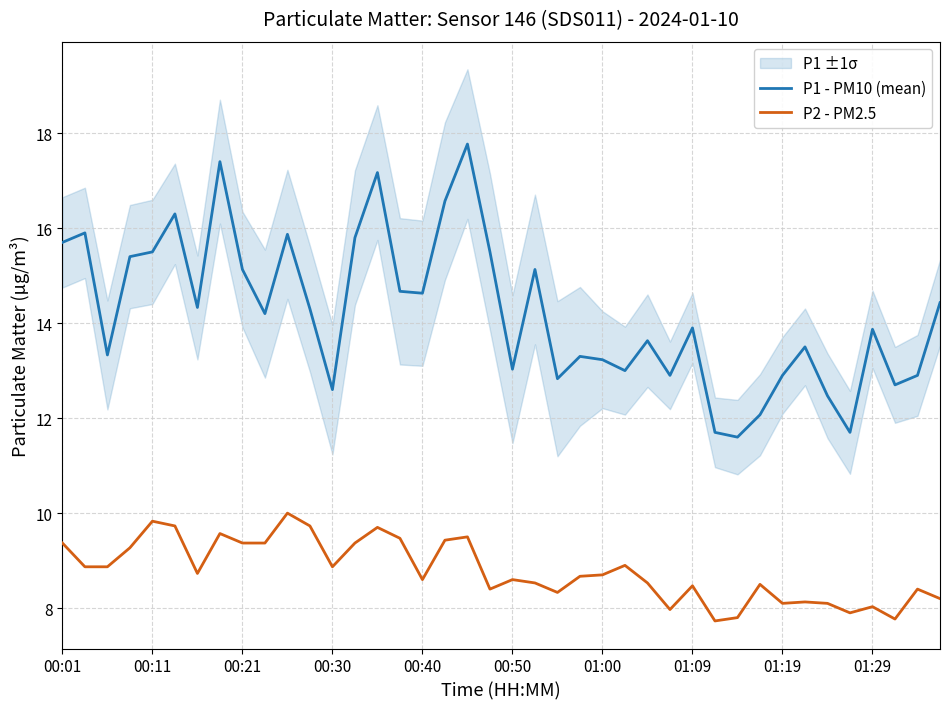

What is the maximum value shown in the chart?

17.8